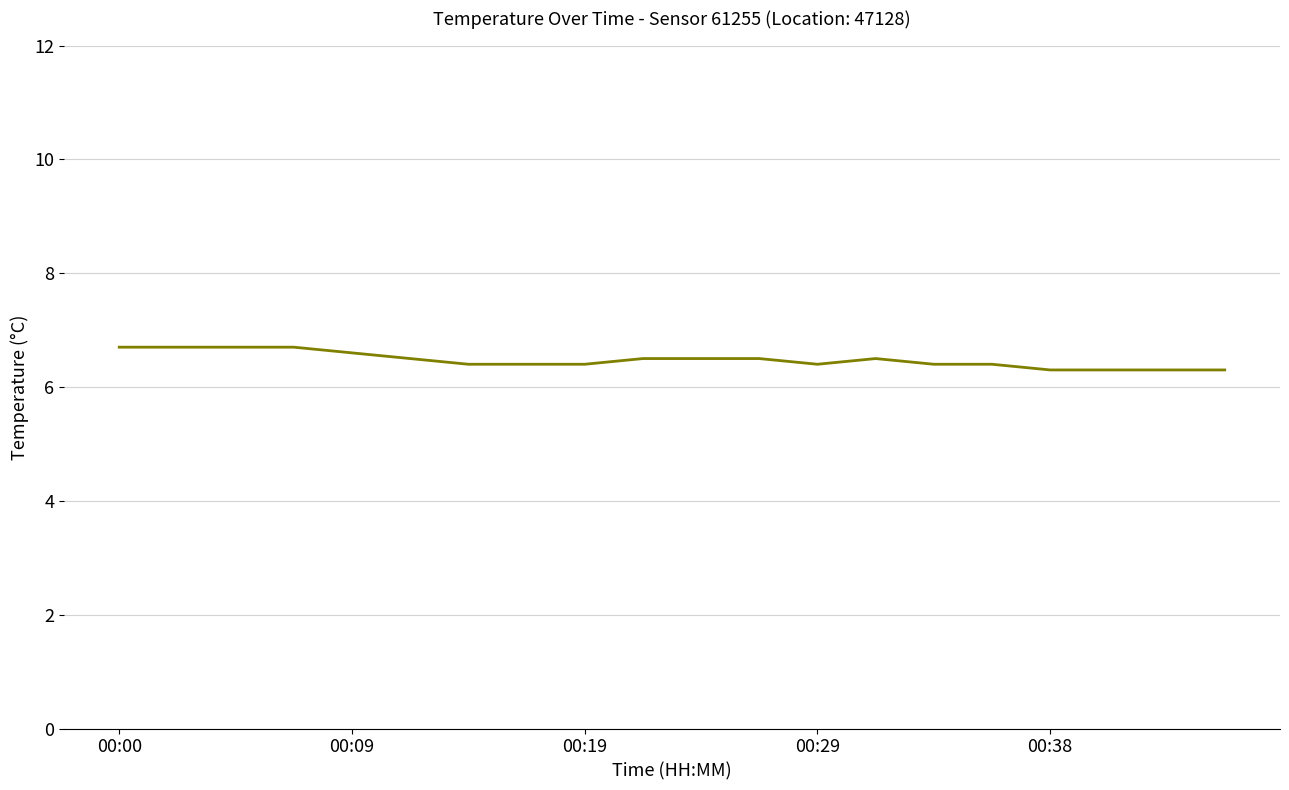

Reading left to right, list all the values displayed in this chart.

6.7	6.7	6.7	6.7	6.6	6.5	6.4	6.4	6.4	6.5	6.5	6.5	6.4	6.5	6.4	6.4	6.3	6.3	6.3	6.3